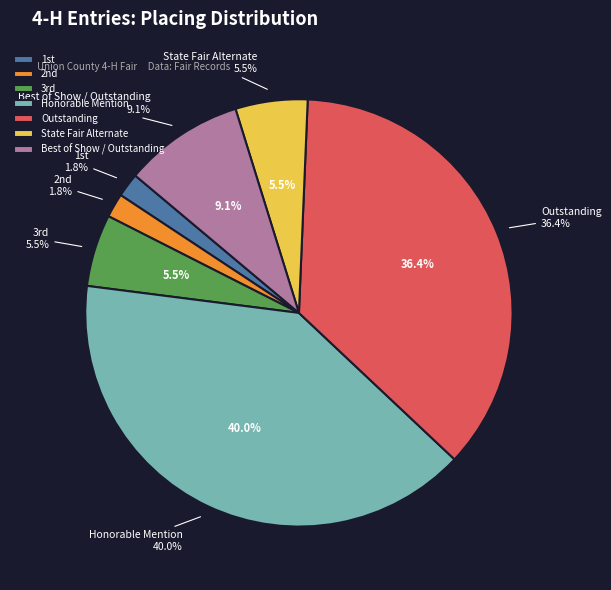

Which category has the biggest portion of the pie?

Honorable Mention